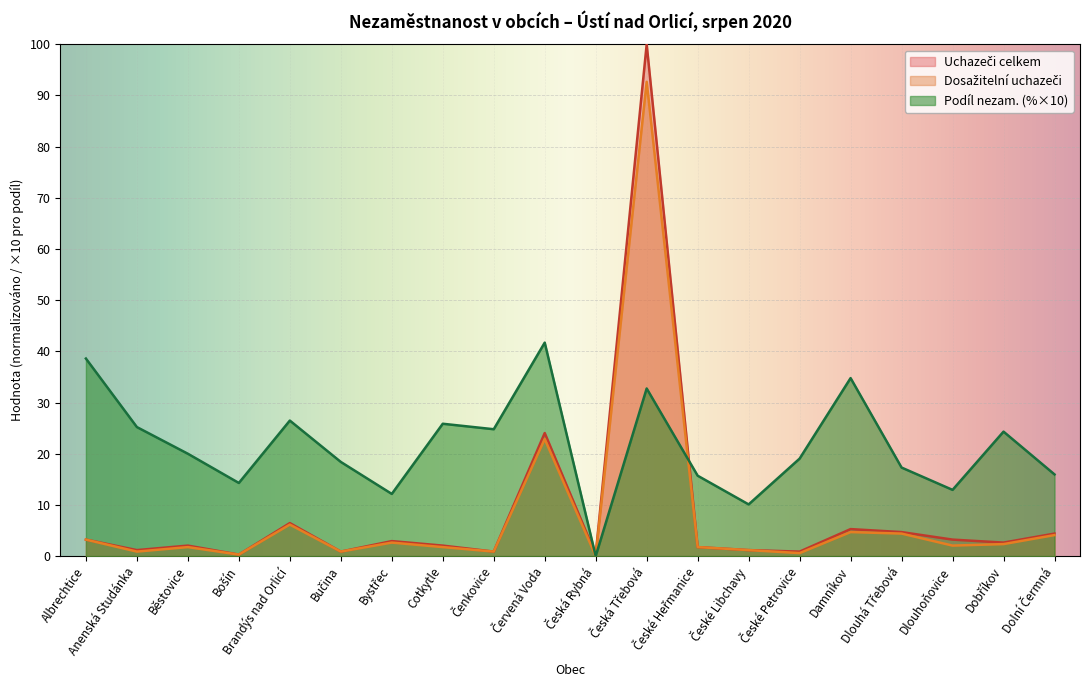

What position from the right is Čenkovice?

12